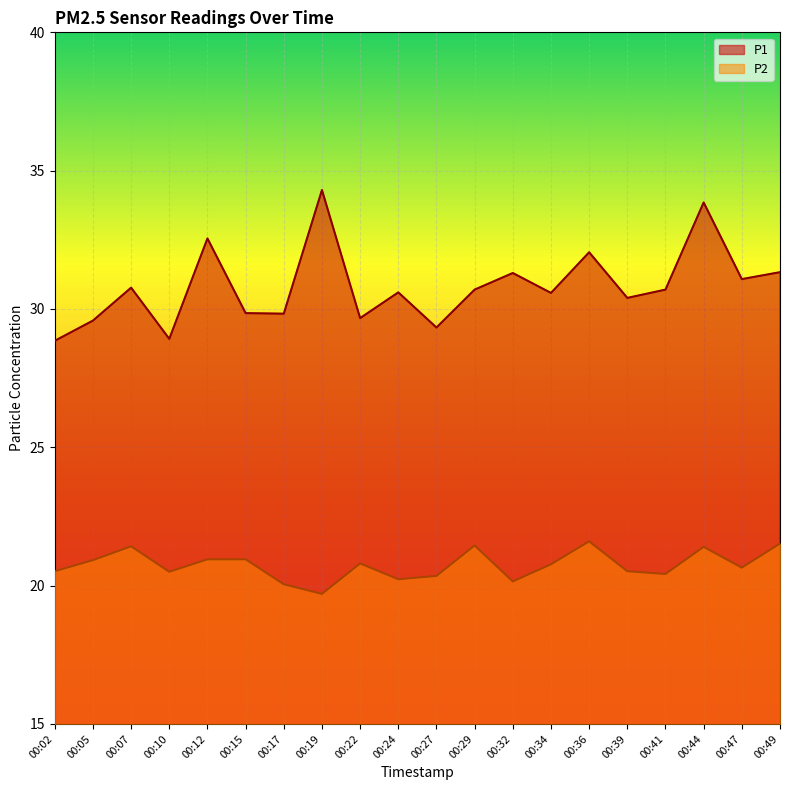

Reading right to left, extract all data points from this chart.

P1: 31.3	31.1	33.9	30.7	30.4	32.0	30.6	31.3	30.7	29.3	30.6	29.7	34.3	29.8	29.9	32.5	28.9	30.8	29.6	28.9
P2: 21.5	20.6	21.4	20.4	20.5	21.6	20.8	20.1	21.4	20.4	20.2	20.8	19.7	20.1	20.9	20.9	20.5	21.4	20.9	20.5